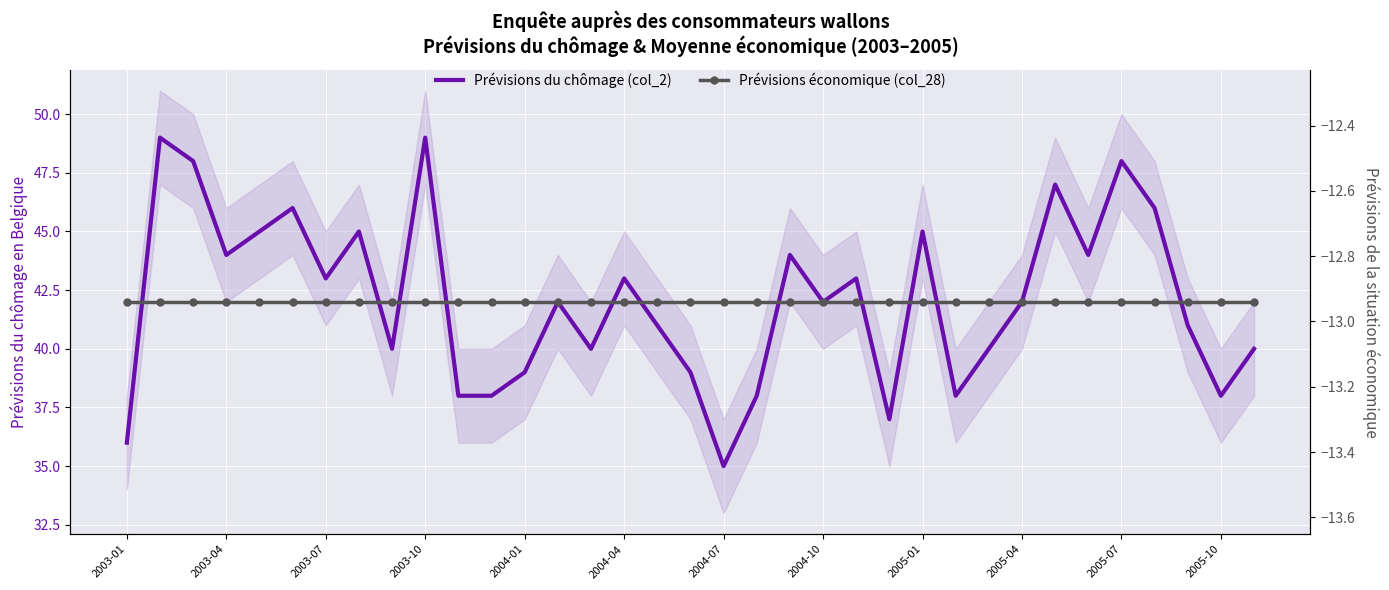

What position from the left is 20?

21